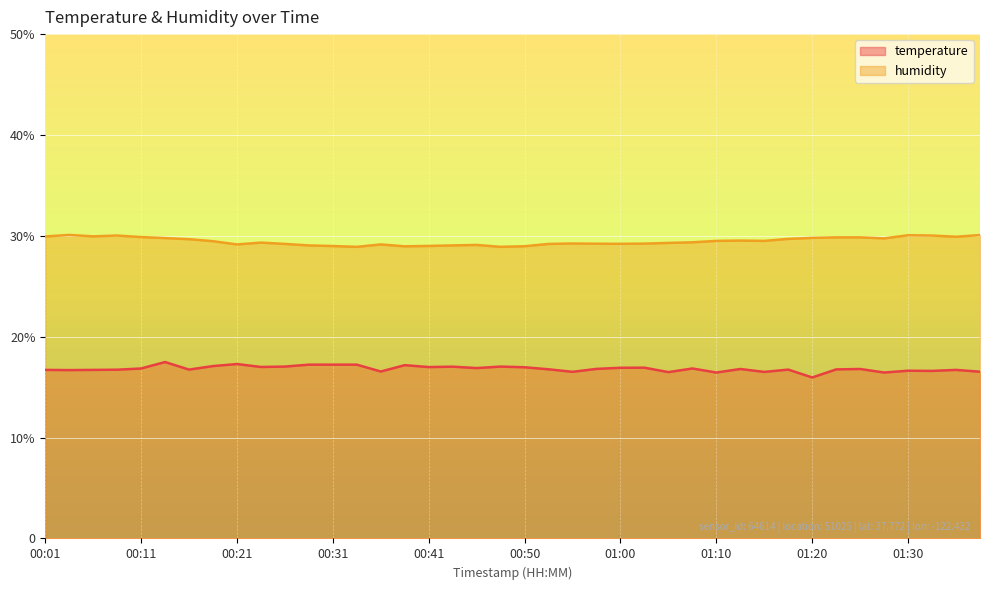

Rank the series by their maximum value, from lowest to highest.

temperature, humidity